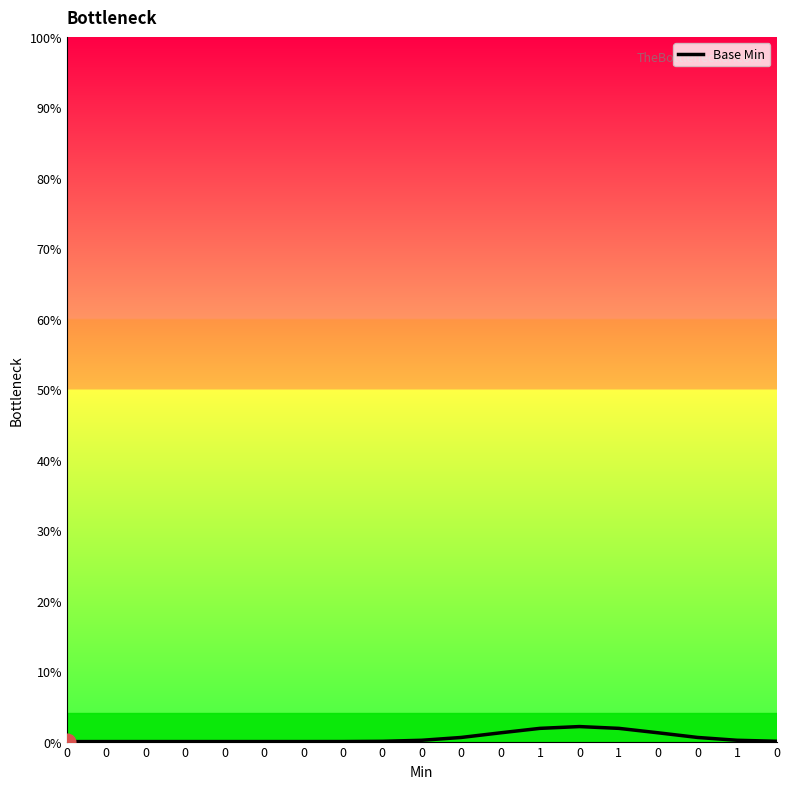

Reading left to right, what are all the values shown in this chart?

0.0	0.0	0.0	0.0	0.0	0.0	0.0	0.0	0.0	0.2	0.6	1.2	1.9	2.1	1.9	1.2	0.6	0.2	0.0